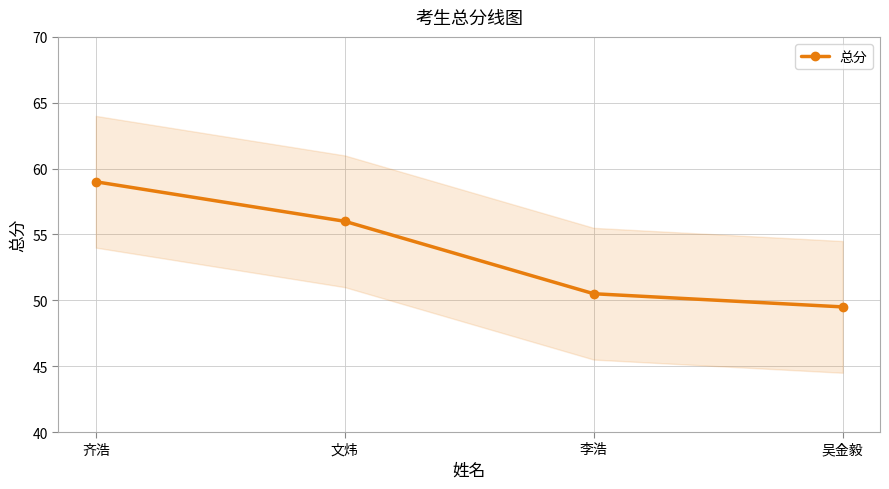

What value does the data have at 李浩?

50.5